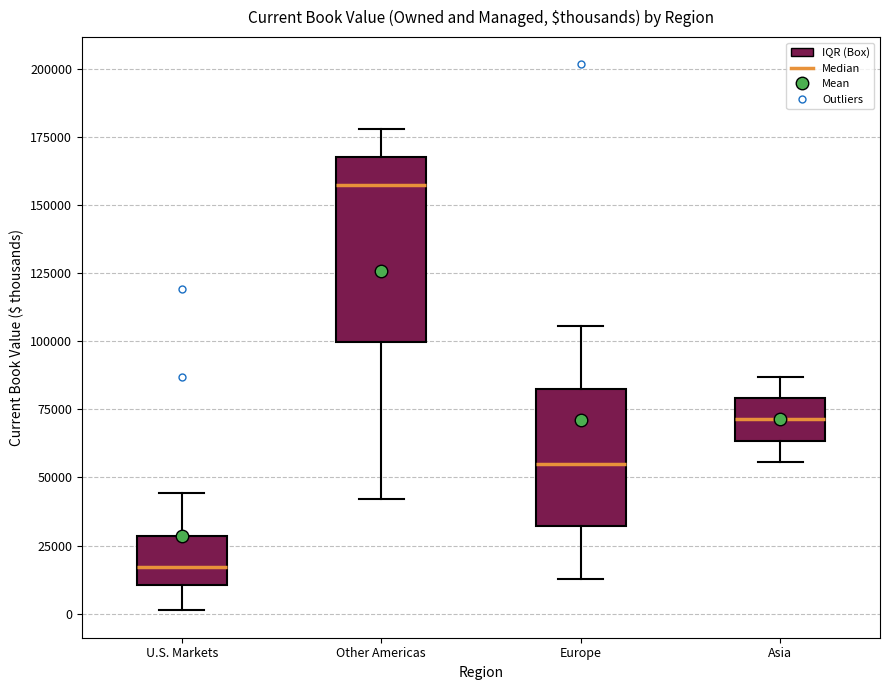

Which box's median line is the highest?

Other Americas